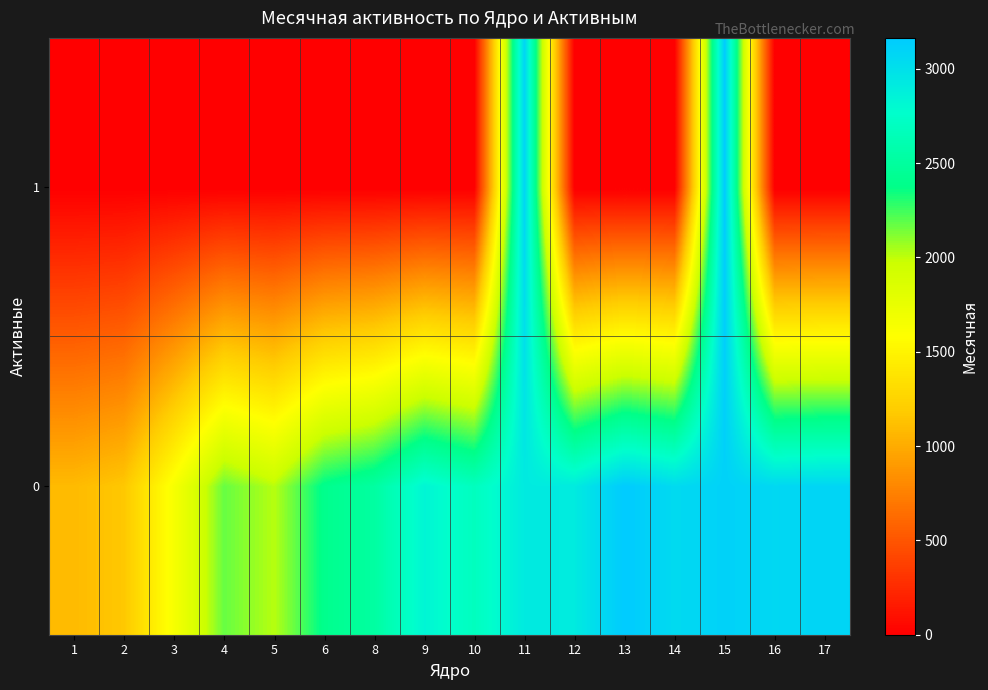

At 11, list the series in order from smallest to largest.

row_0, row_1